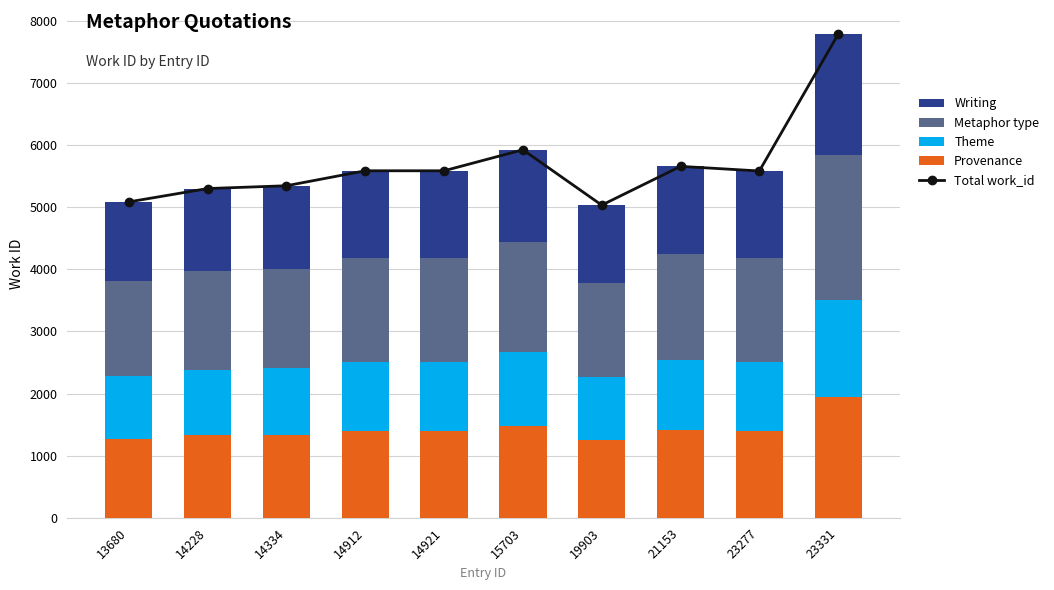

Rank the series at 14912 from lowest to highest value.

Theme, Provenance, Writing, Metaphor type, Total work_id